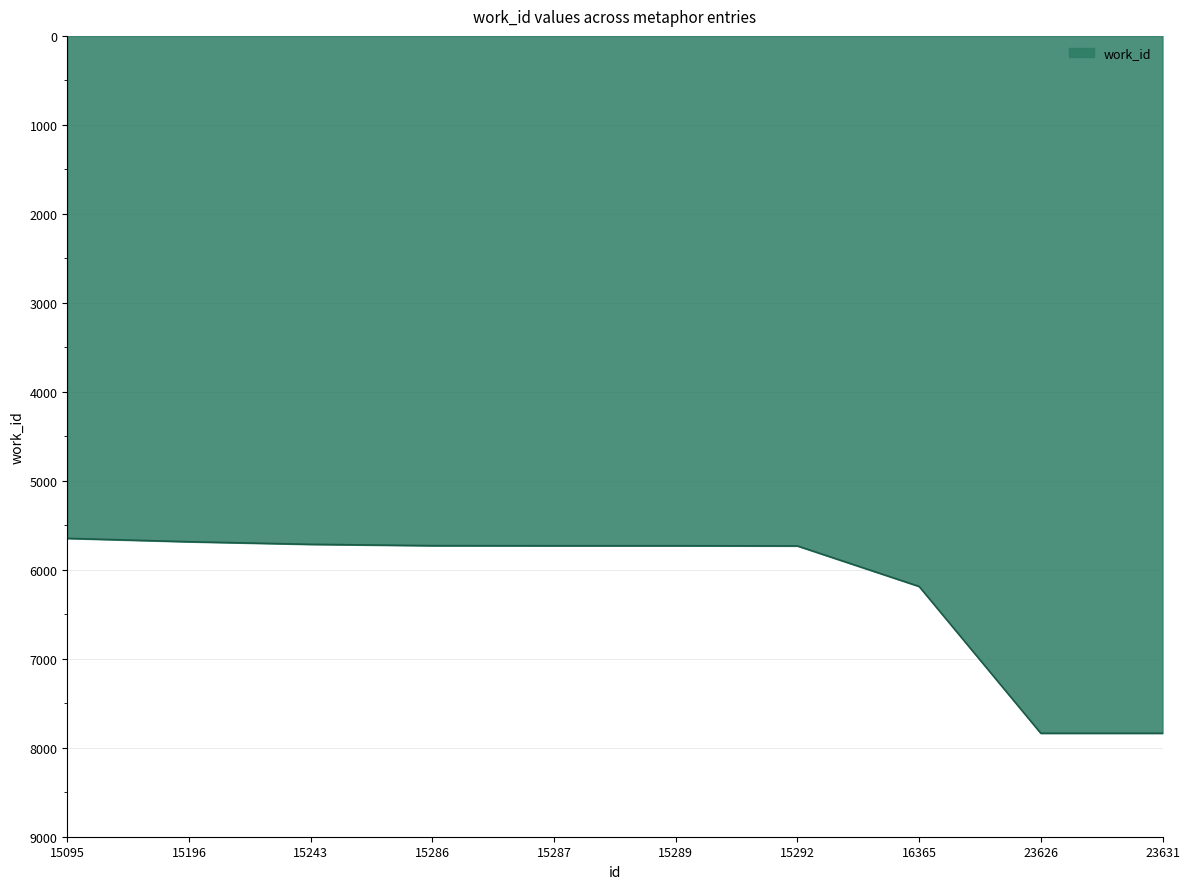

What is the change in value from 15289 to 23631?

+2107